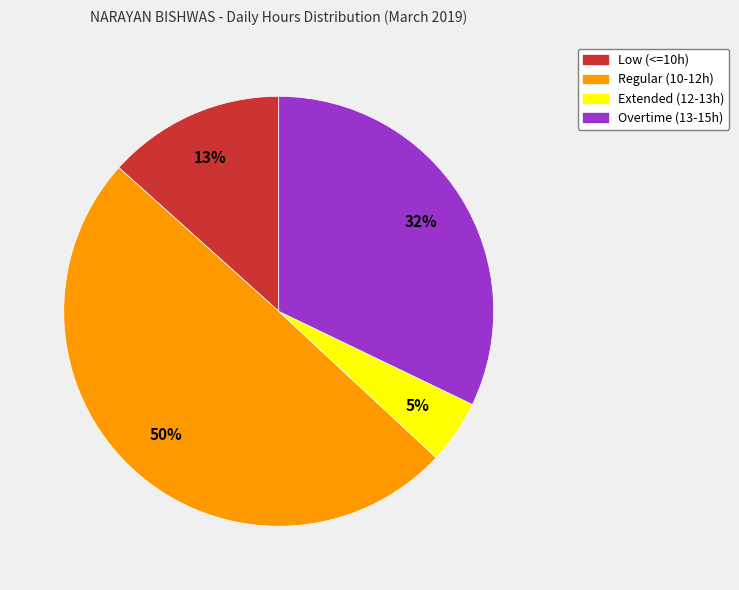

To the nearest percent, what is the average slice percentage?

25%